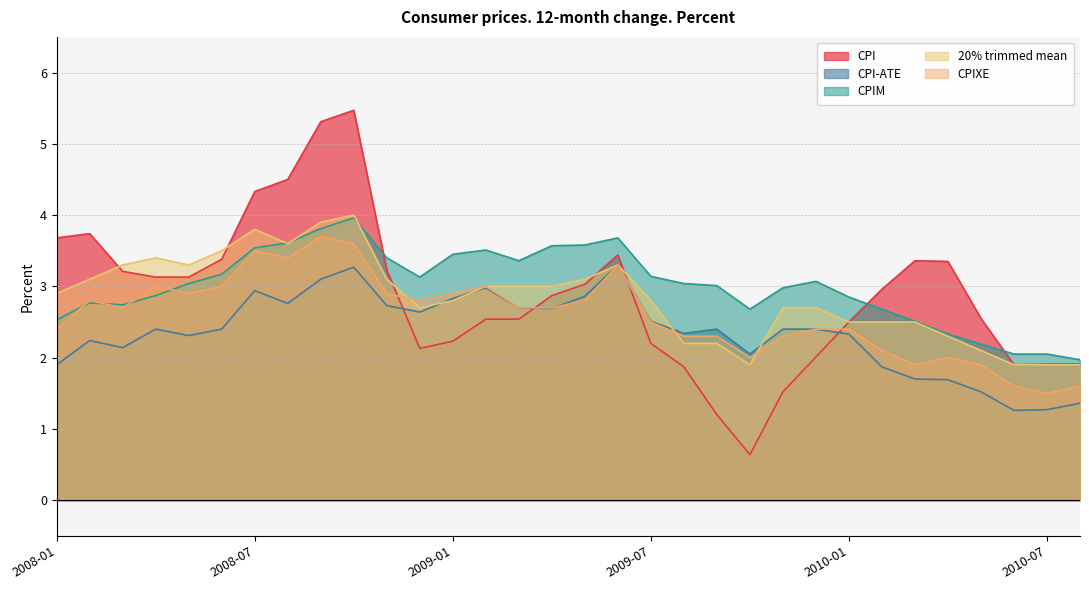

Is it true that CPI-ATE equals 2.0 at 2010-07?

False